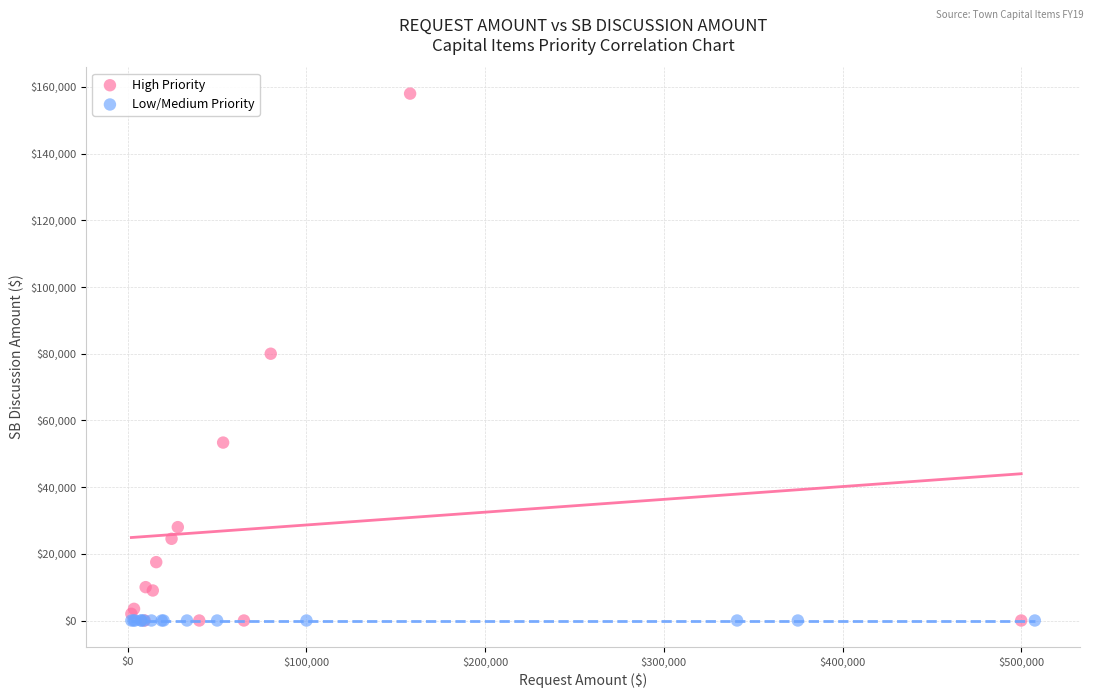

Which series reaches the maximum Y coordinate?

High Priority